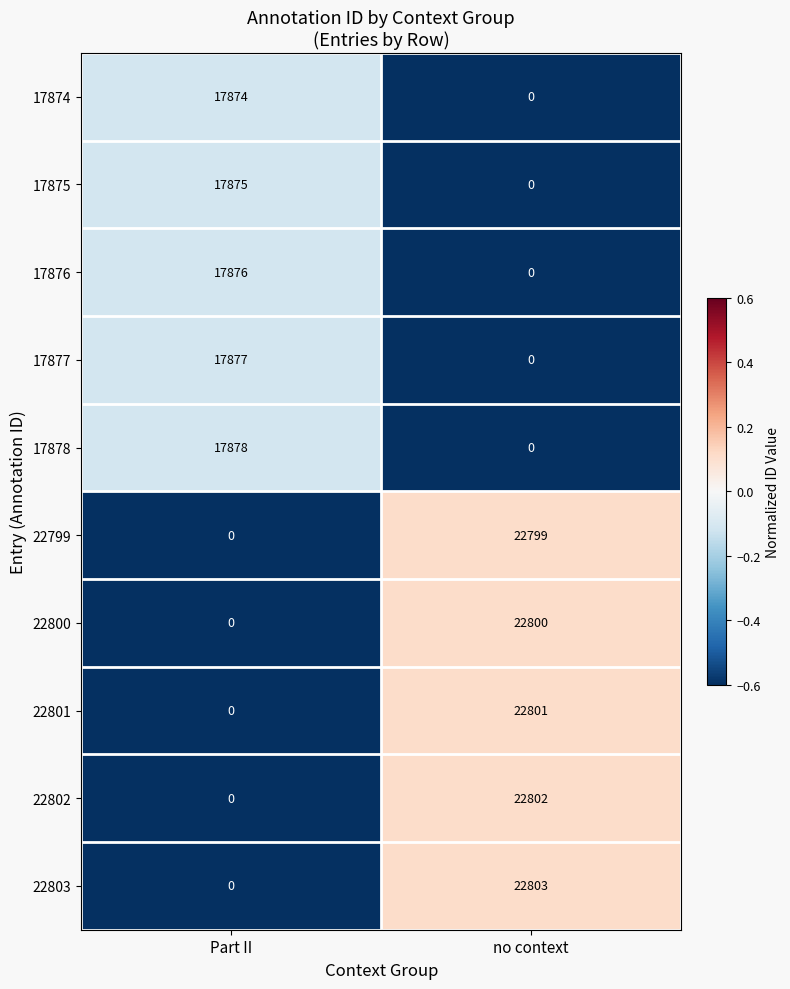

What is the difference between the highest and lowest values at Part II?

17878